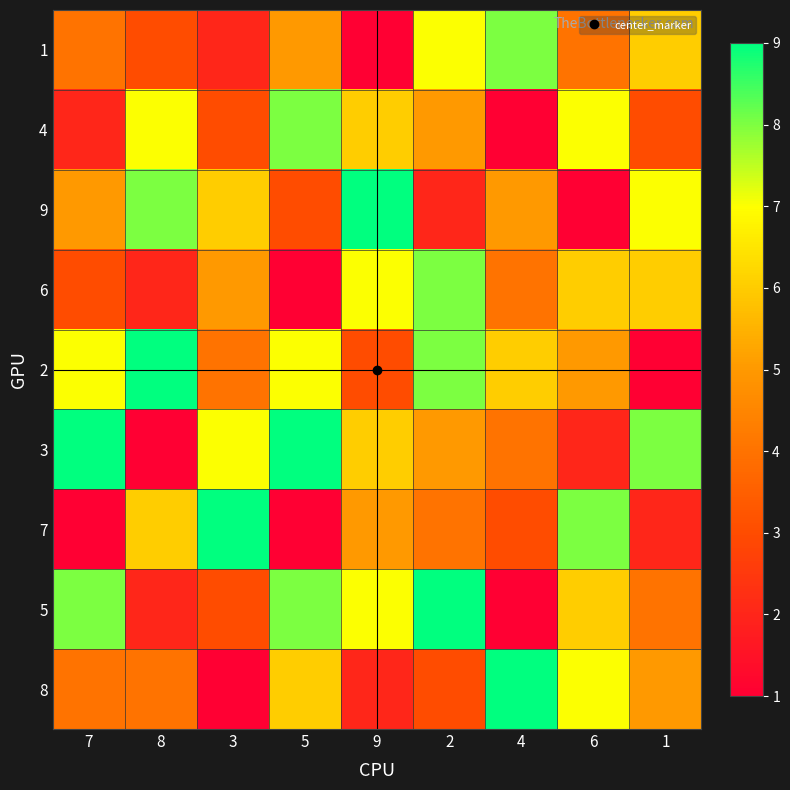

Rank the series at 1 from highest to lowest value.

3, 9, 1, 6, 8, 5, 4, 7, 2